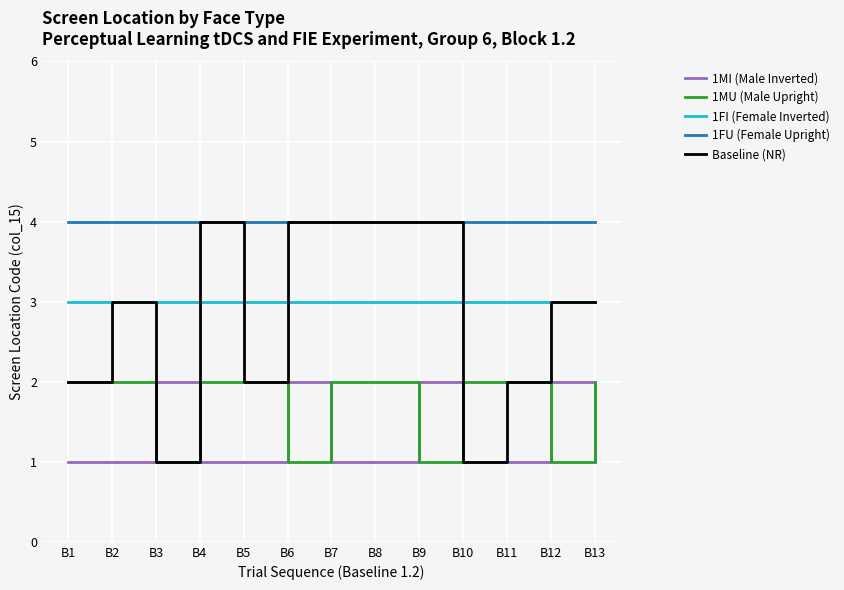

The value of 1FI (Female Inverted) at B7 is 4. True or false?

False